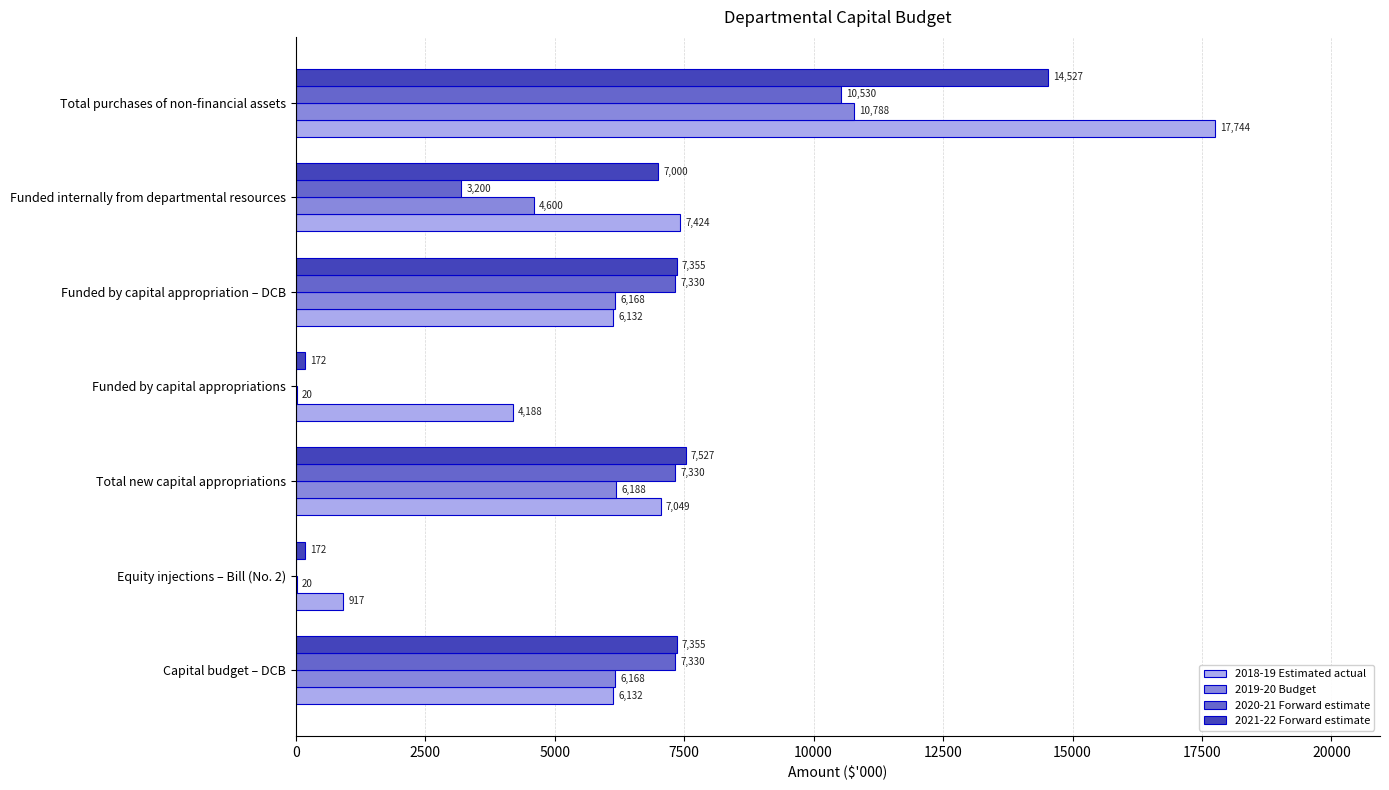

What is the sum of all 2020-21 Forward estimate values?

35720